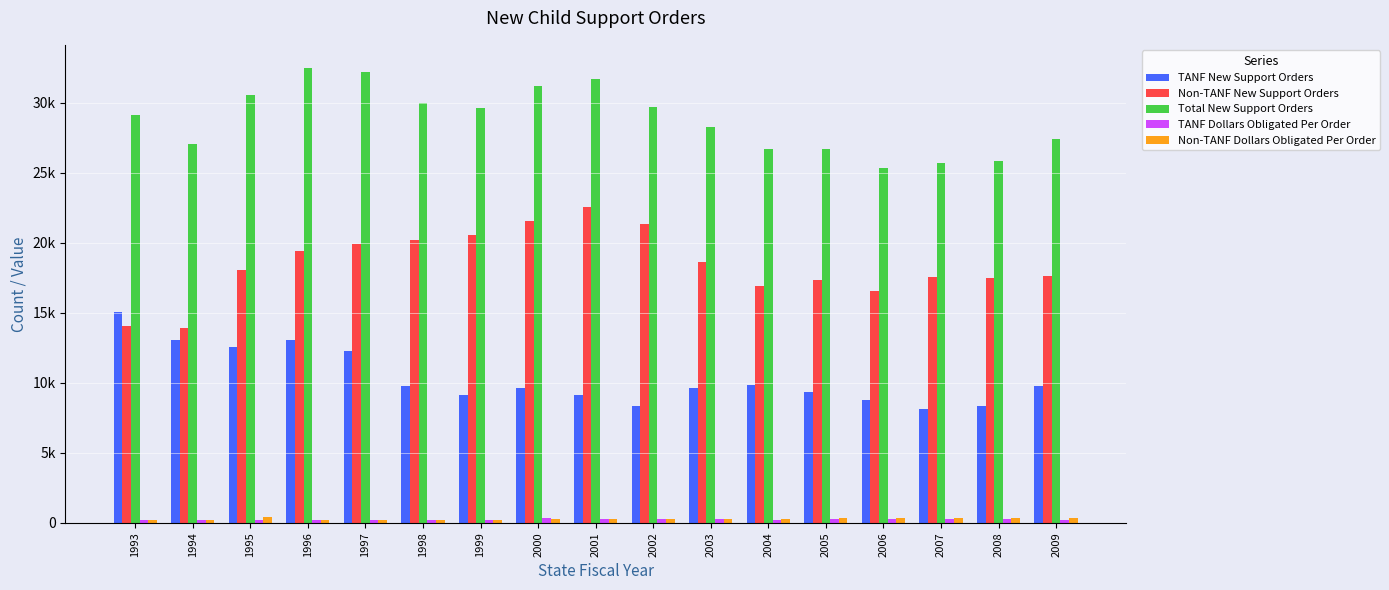

Which has a higher value, 2003 or 2005?

2003